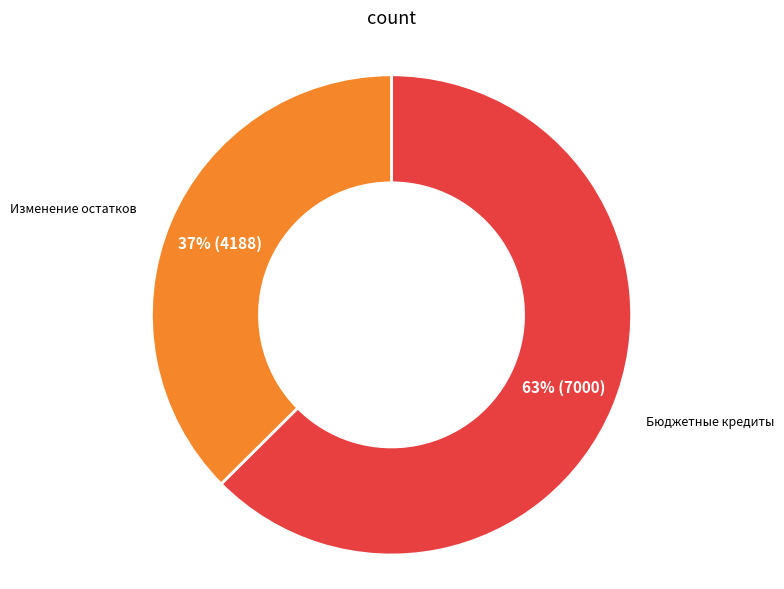

Do Изменение остатков and Бюджетные кредиты together represent more than half of the pie?

Yes